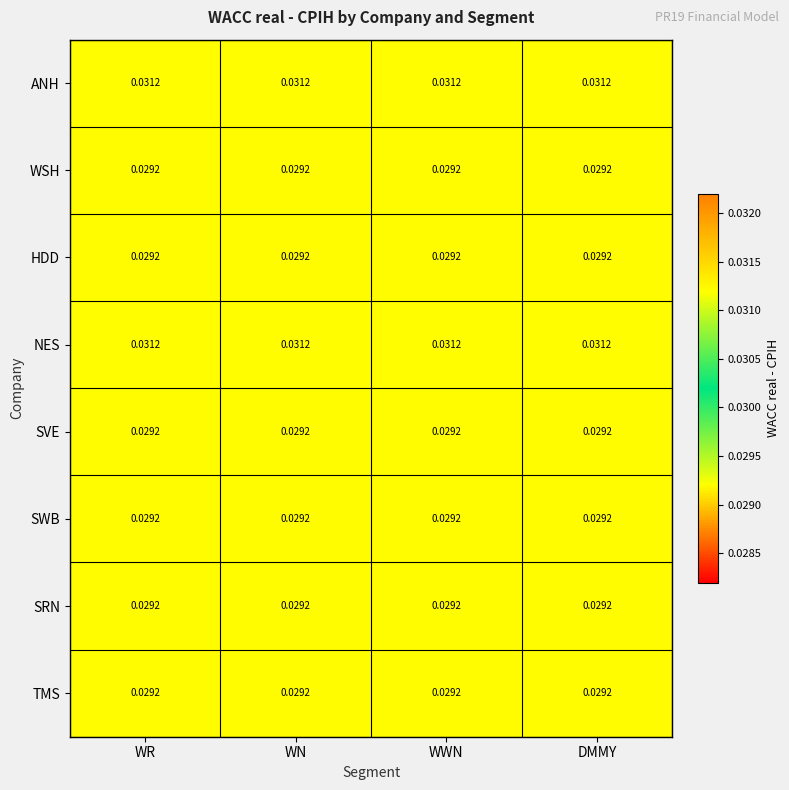

Is the value of TMS at WN greater than the value of NES at WR?

No